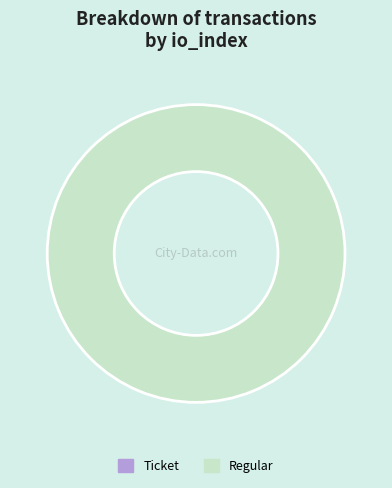

Is Regular the majority of the pie?

Yes